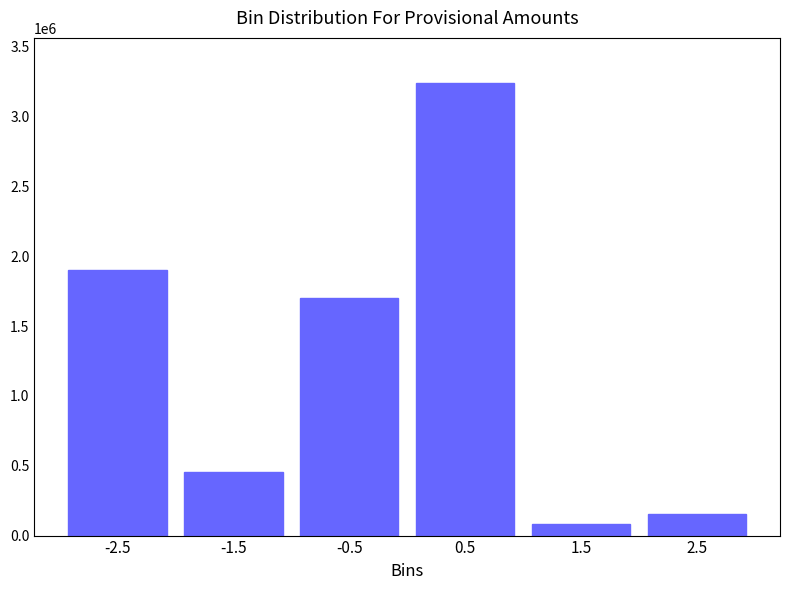

Reading right to left, what are all the values shown in this chart?

156165.9	84836.2	3239036.1	1702517.8	456096.5	1898424.8